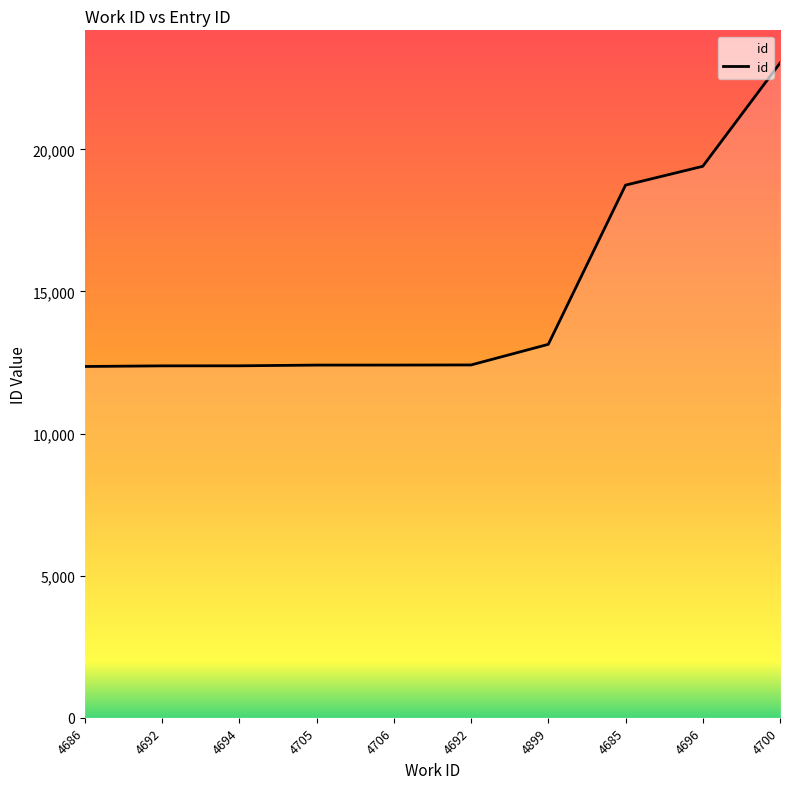

List the labels in order of value, largest first.

4700, 4696, 4685, 4899, 4692, 4706, 4705, 4694, 4692, 4686